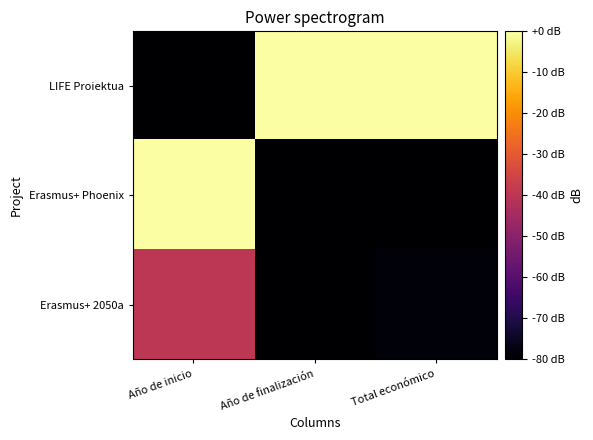

Between Año de finalización and Año de inicio, which is larger?

Año de finalización